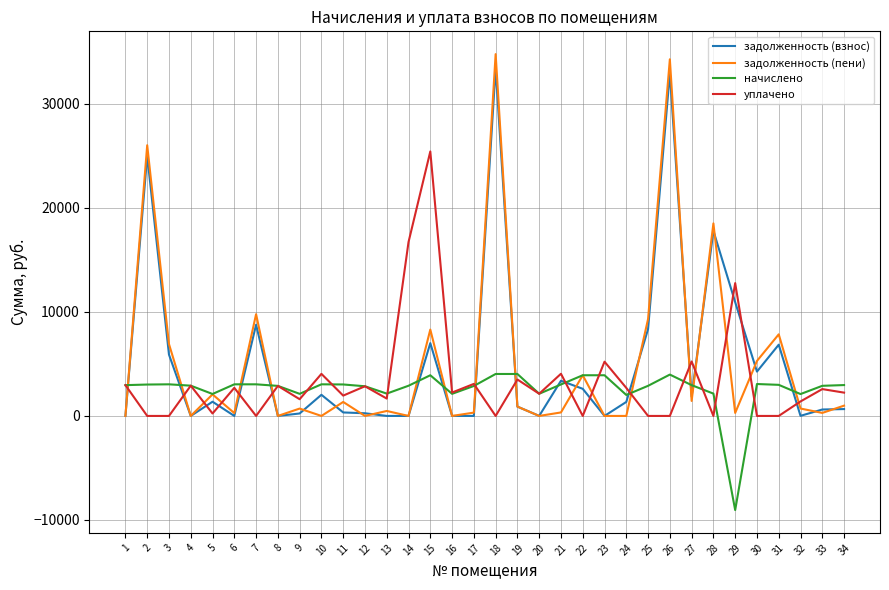

What is the smallest value displayed?

-9046.9